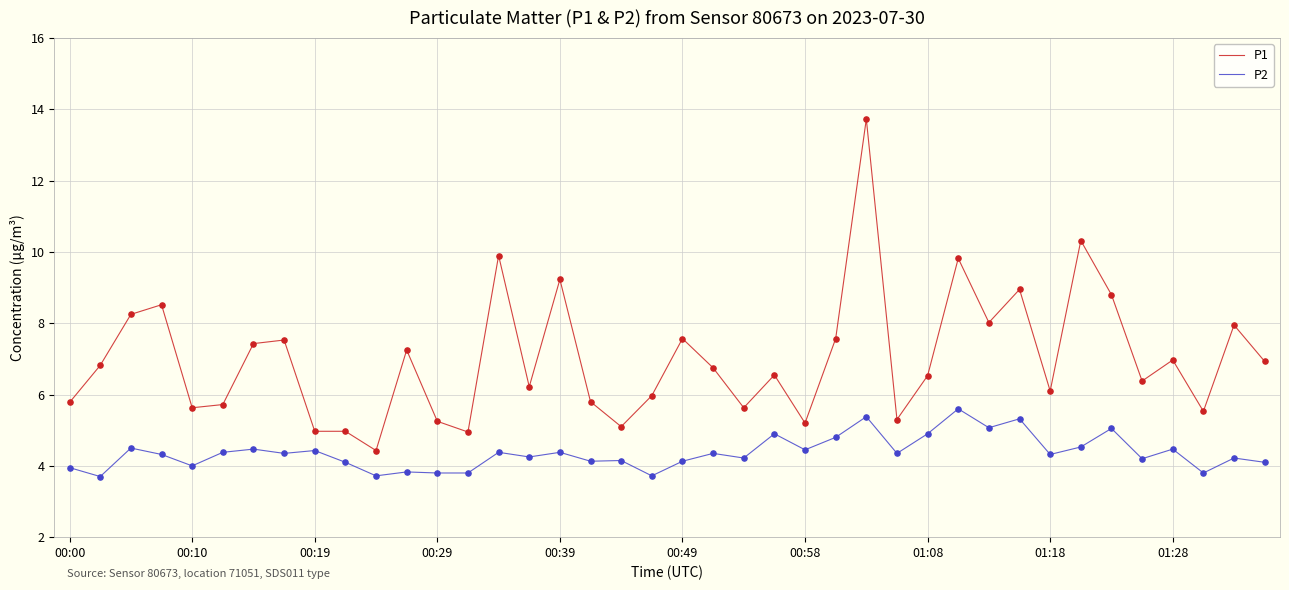

Which series has the largest total across all categories?

P1